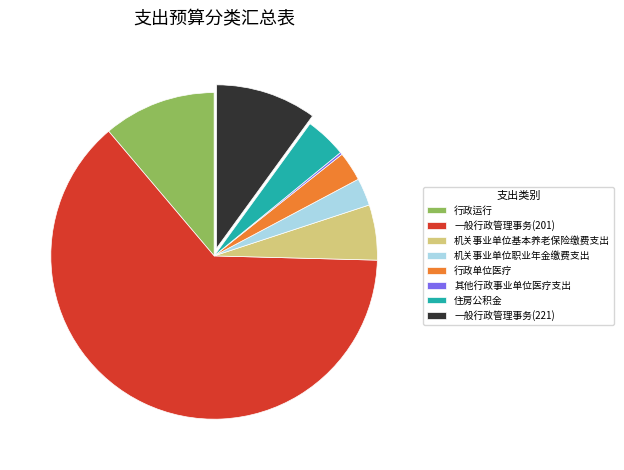

The 机关事业单位基本养老保险缴费支出 slice represents 1% of the pie. True or false?

False